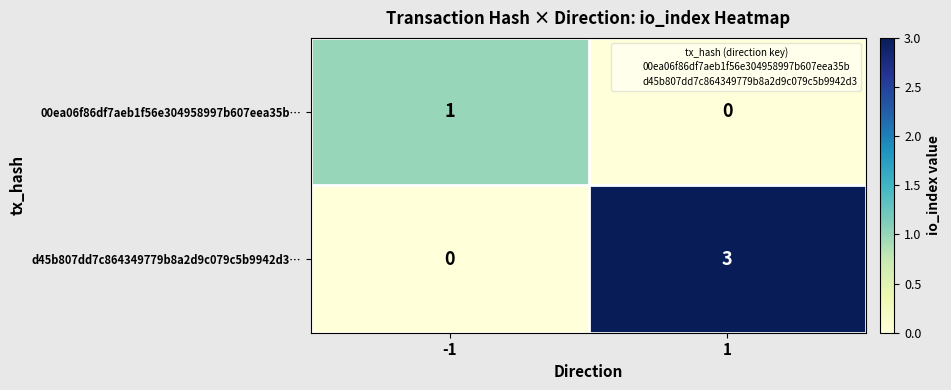

Rank the series by their average value, from highest to lowest.

d45b807dd7c864349779b8a2d9c079c5b9942d3…, 00ea06f86df7aeb1f56e304958997b607eea35b…